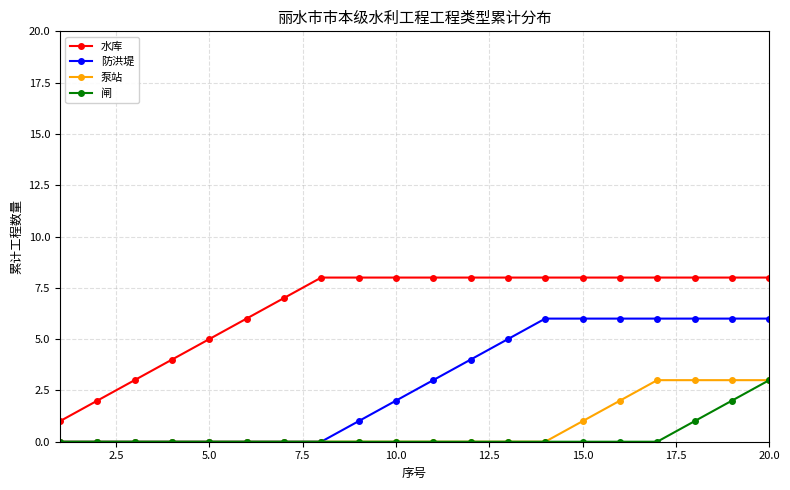

True or false: 水库 and 防洪堤 intersect in this chart.

False